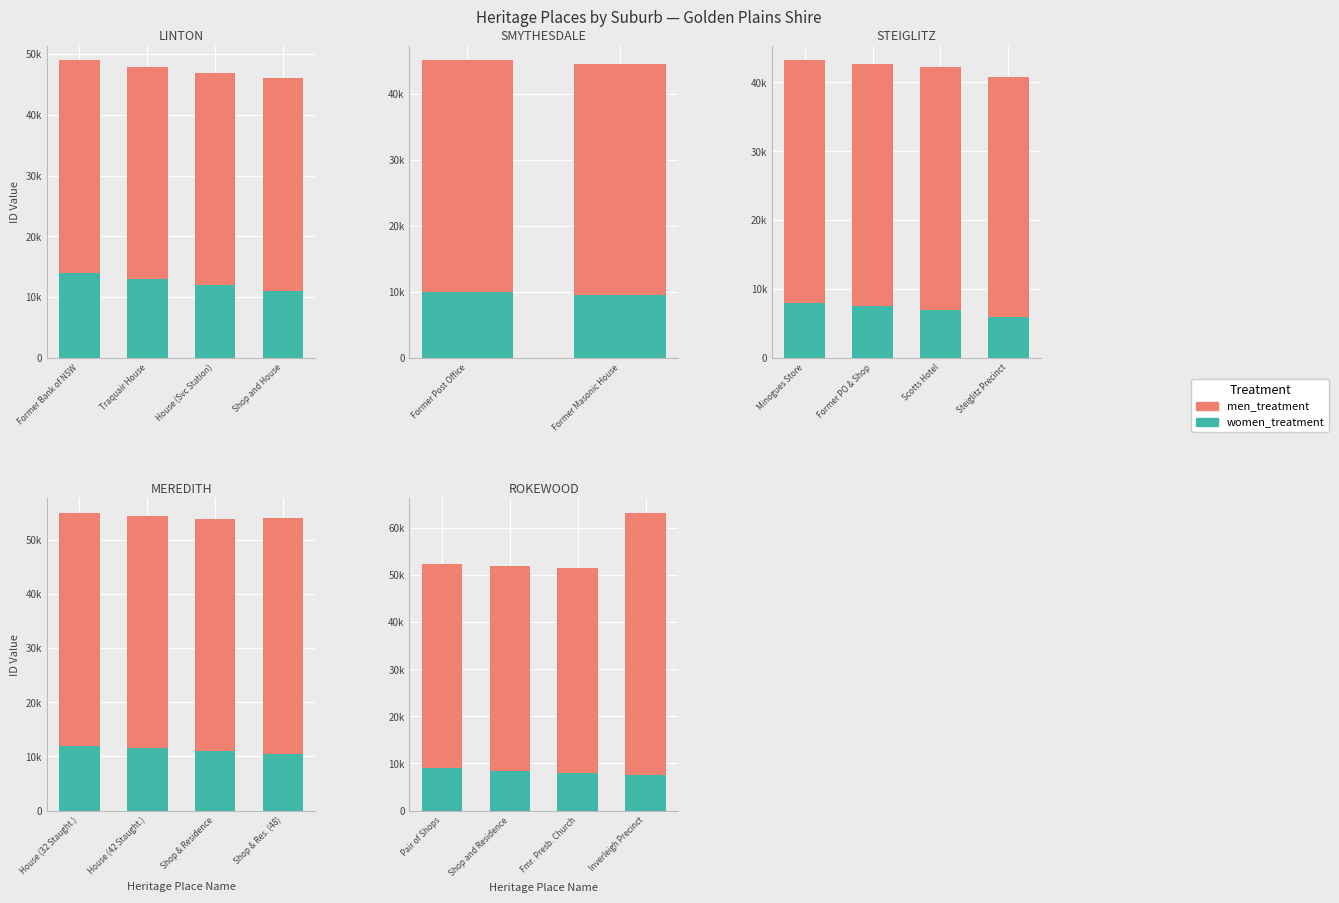

How many series are shown in this chart?

2